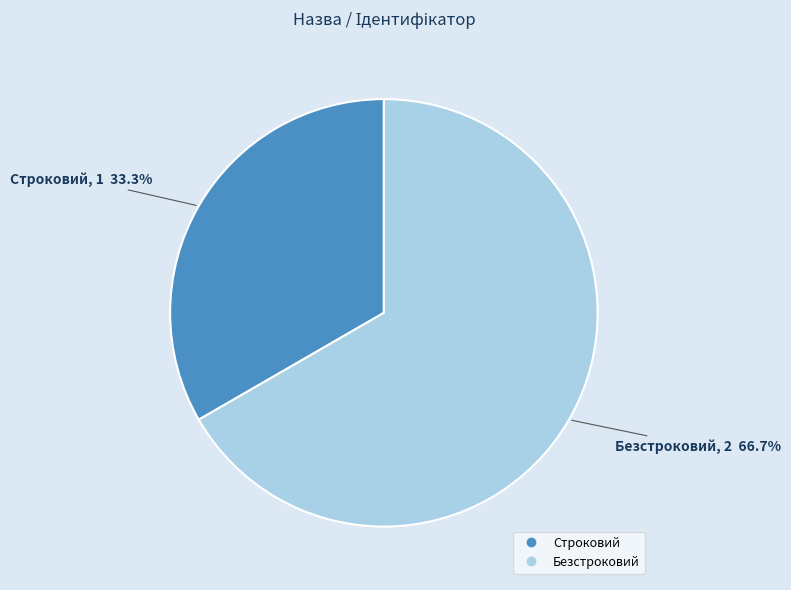

To the nearest percent, what is the combined percentage of Строковий and Безстроковий?

100%